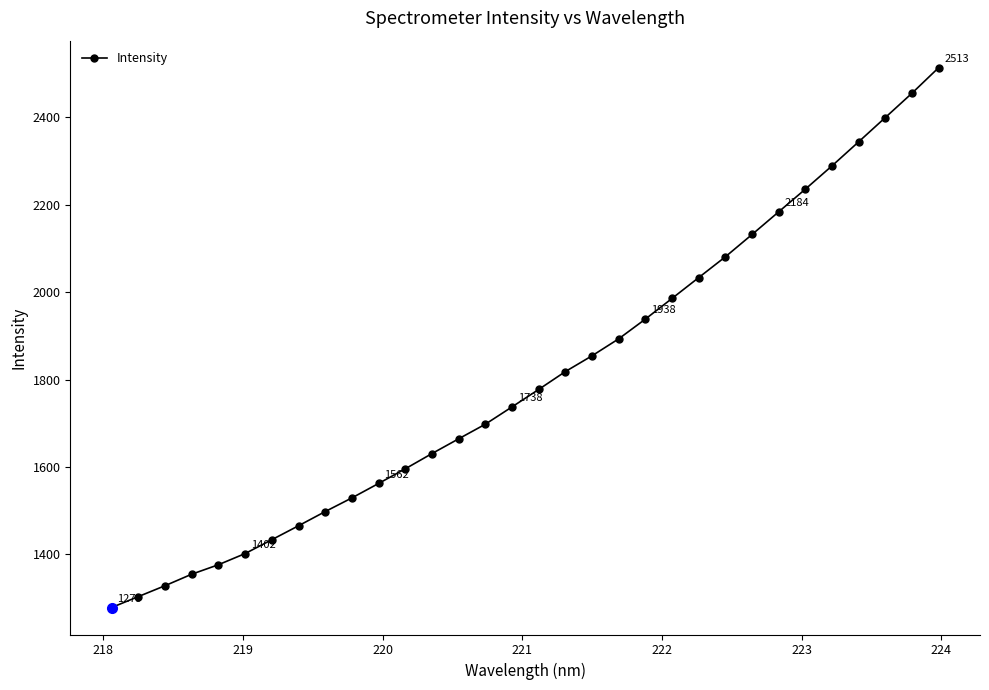

What is the value of the 26th point from the left?

2183.8